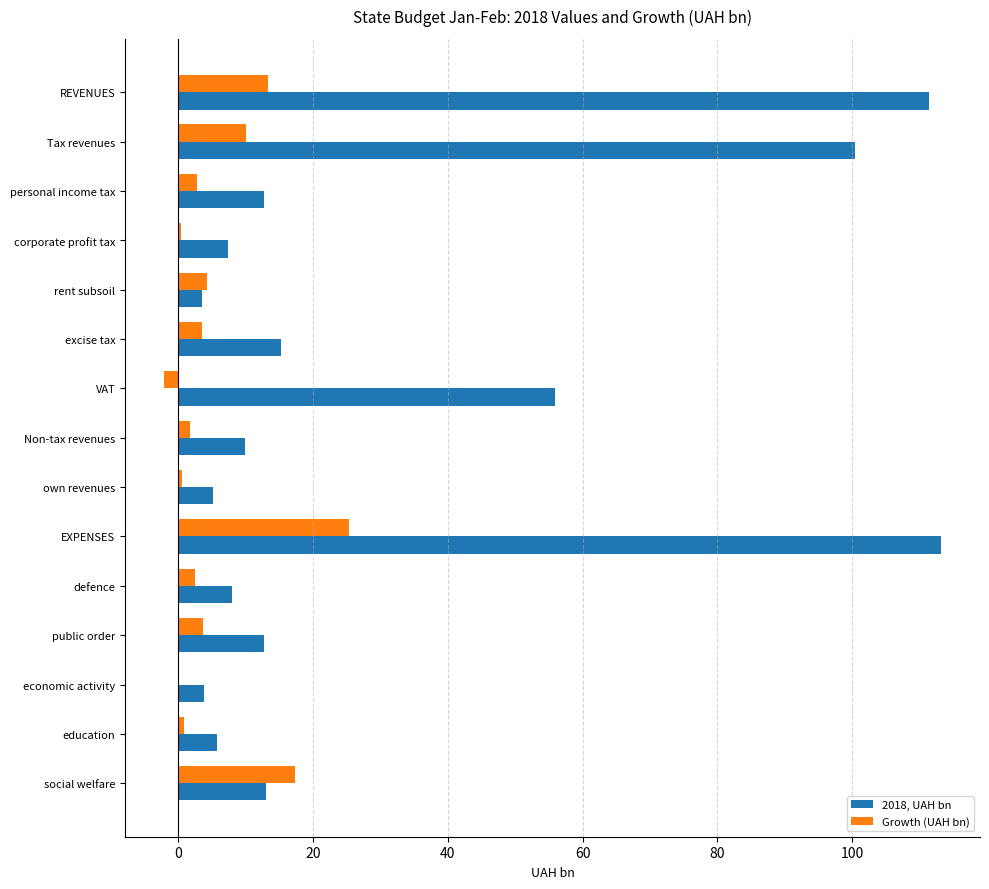

What is the highest value of the Growth (UAH bn) series?

25.3